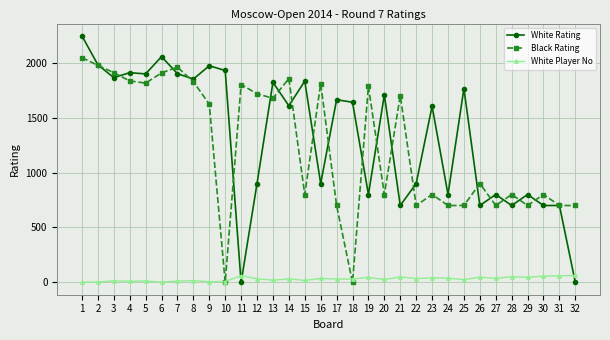

What is the maximum value shown in the chart?

2244